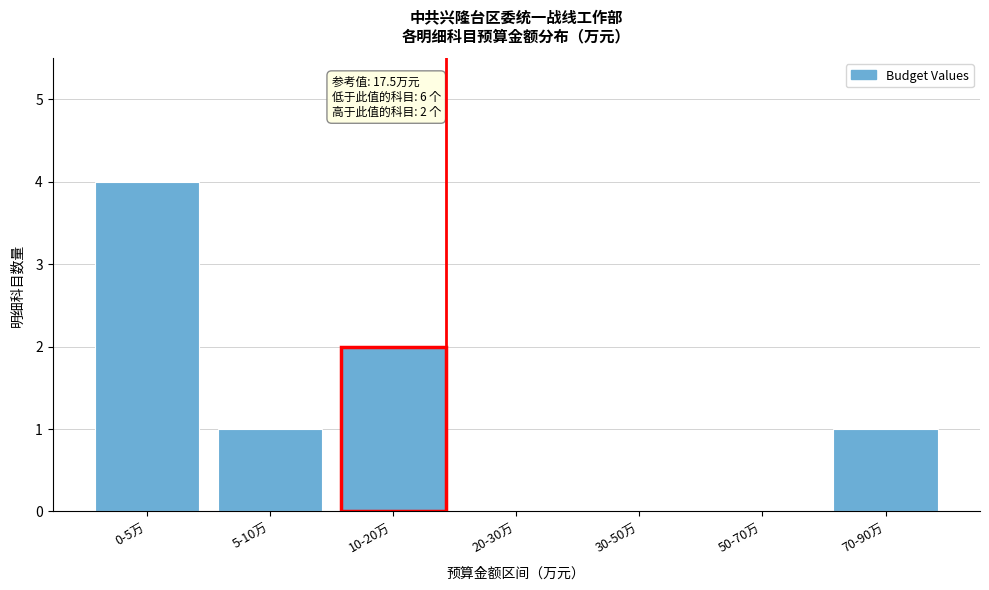

Reading left to right, what are all the values shown in this chart?

0-5万=4	5-10万=1	10-20万=2	20-30万=0	30-50万=0	50-70万=0	70-90万=1